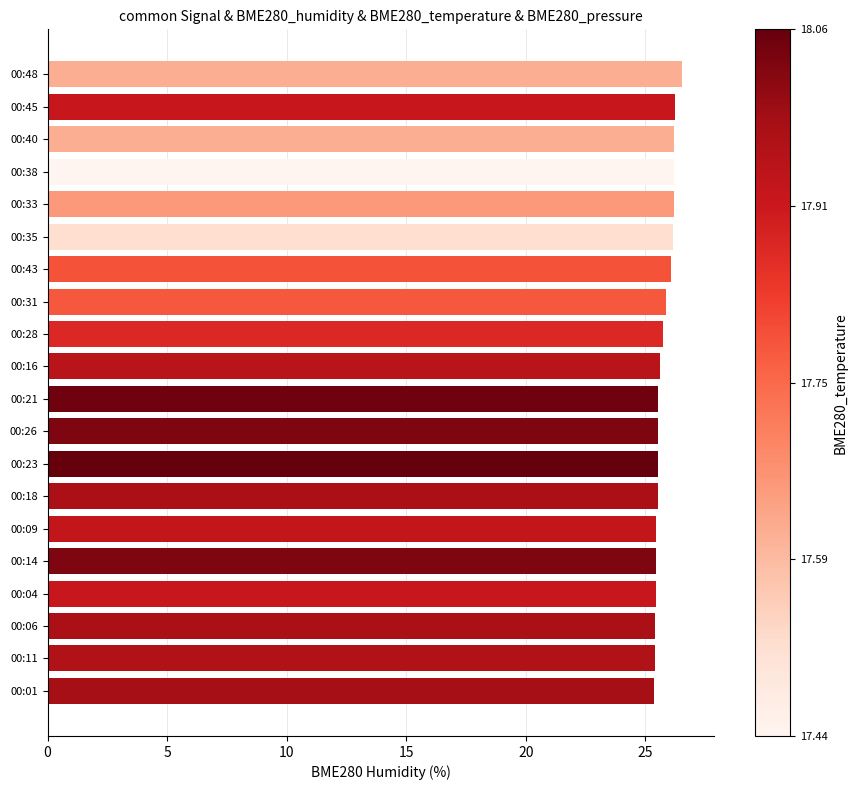

Is it true that the value at 00:23 is 25.5?

True